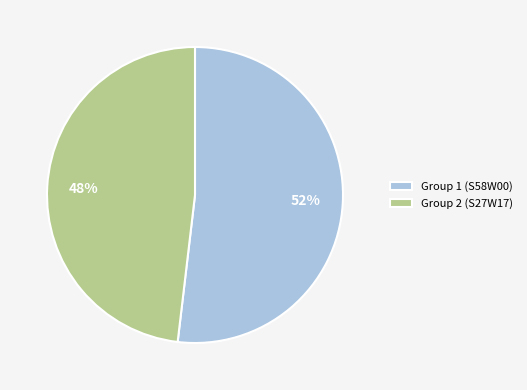

Which category has the smallest portion of the pie?

Group 2 (S27W17)